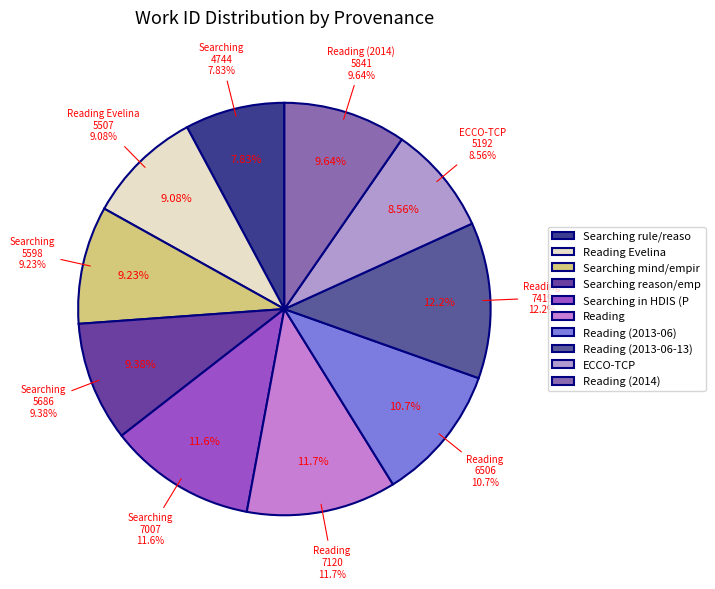

Is Reading Evelina the majority of the pie?

No